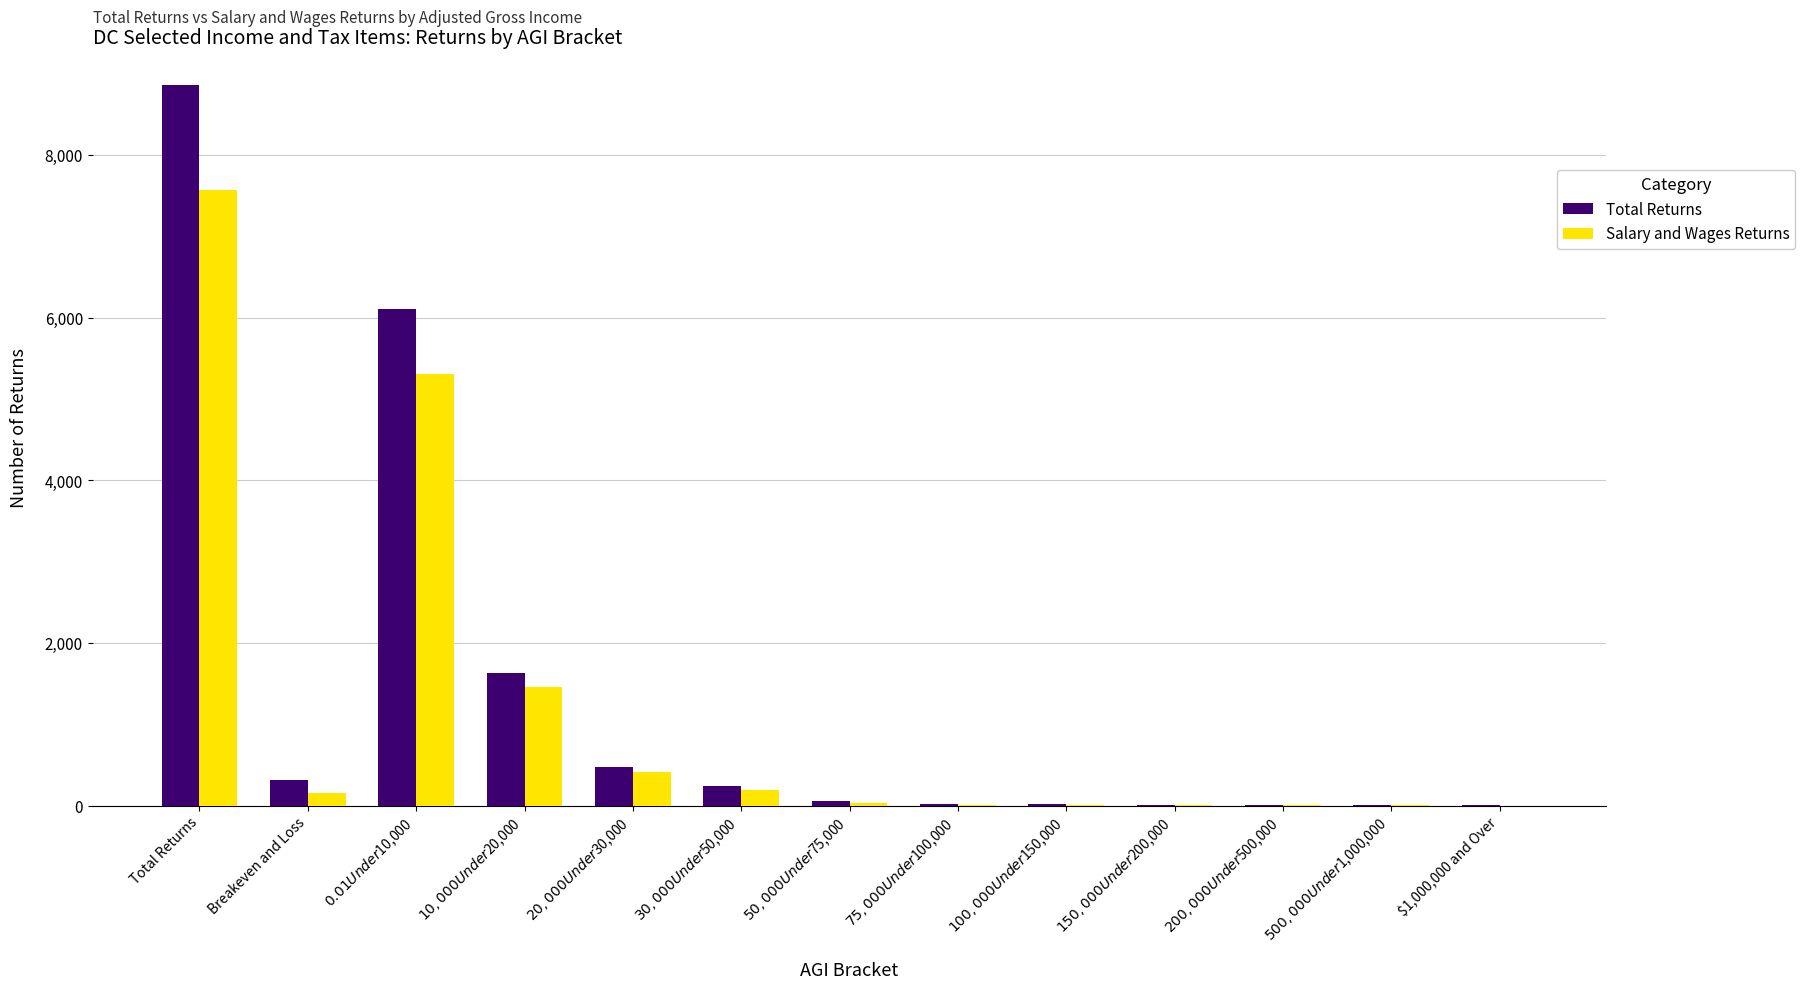

At which label does Total Returns reach its peak?

Total Returns